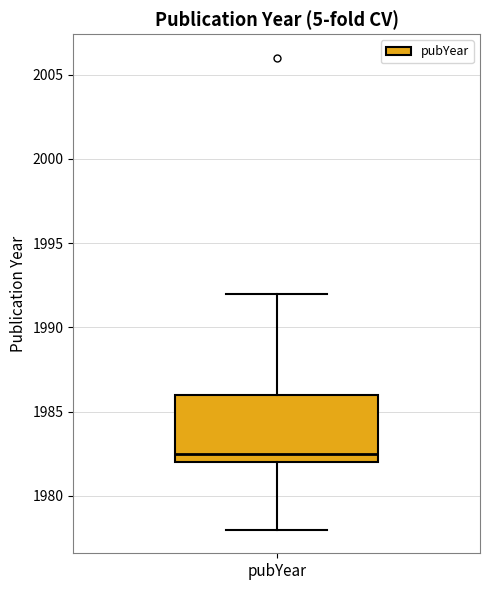

Read this box plot against the y-axis: the position of the median line, the range covered by the box, and the ends of both whiskers. The values are not printed on the chart, so give them approximately, as read against the axis.

median 1982.5, box 1982.0 to 1986.0, whiskers 1978.0 to 1992.0